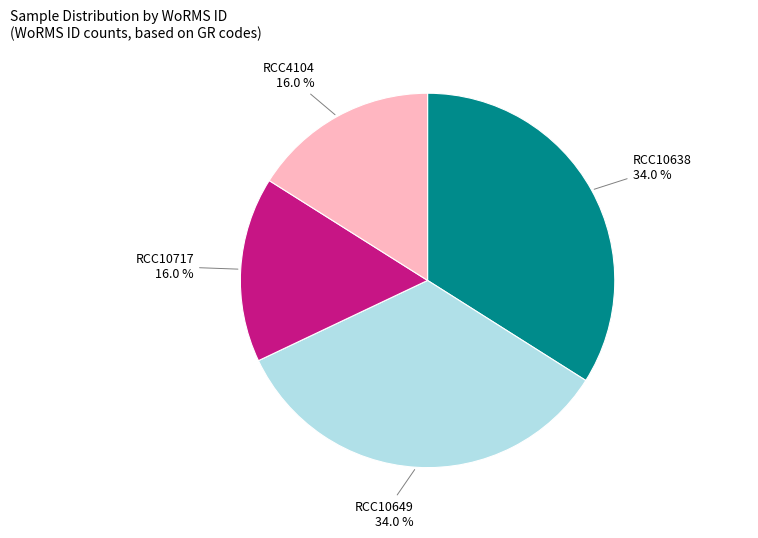

What percentage do RCC10638 and RCC10717 together represent?

50.0%